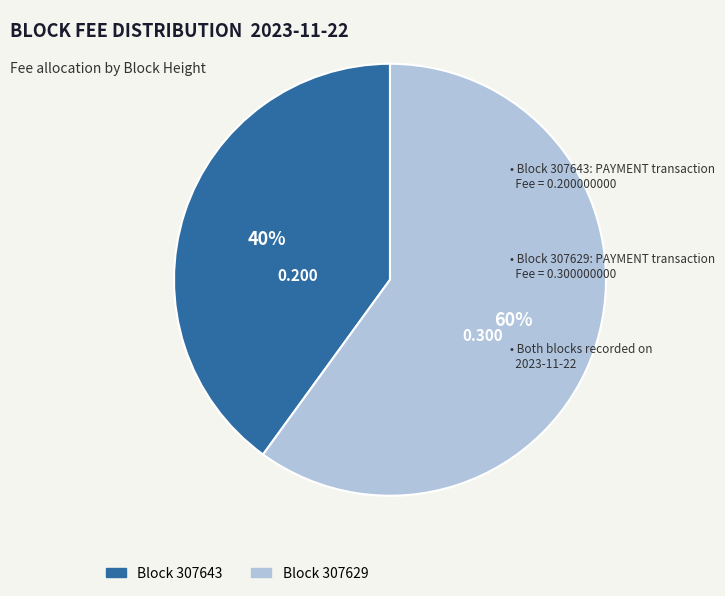

Does any single category account for the majority?

Yes